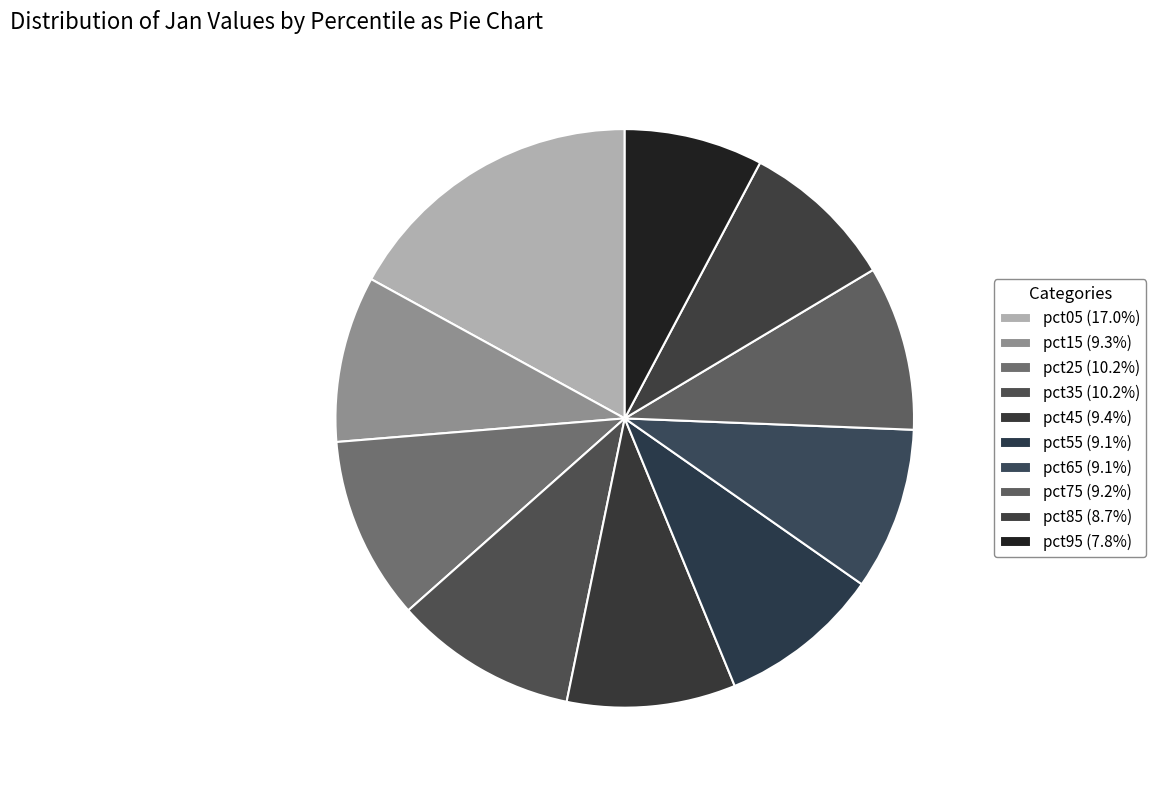

Which slice is the smallest?

pct95